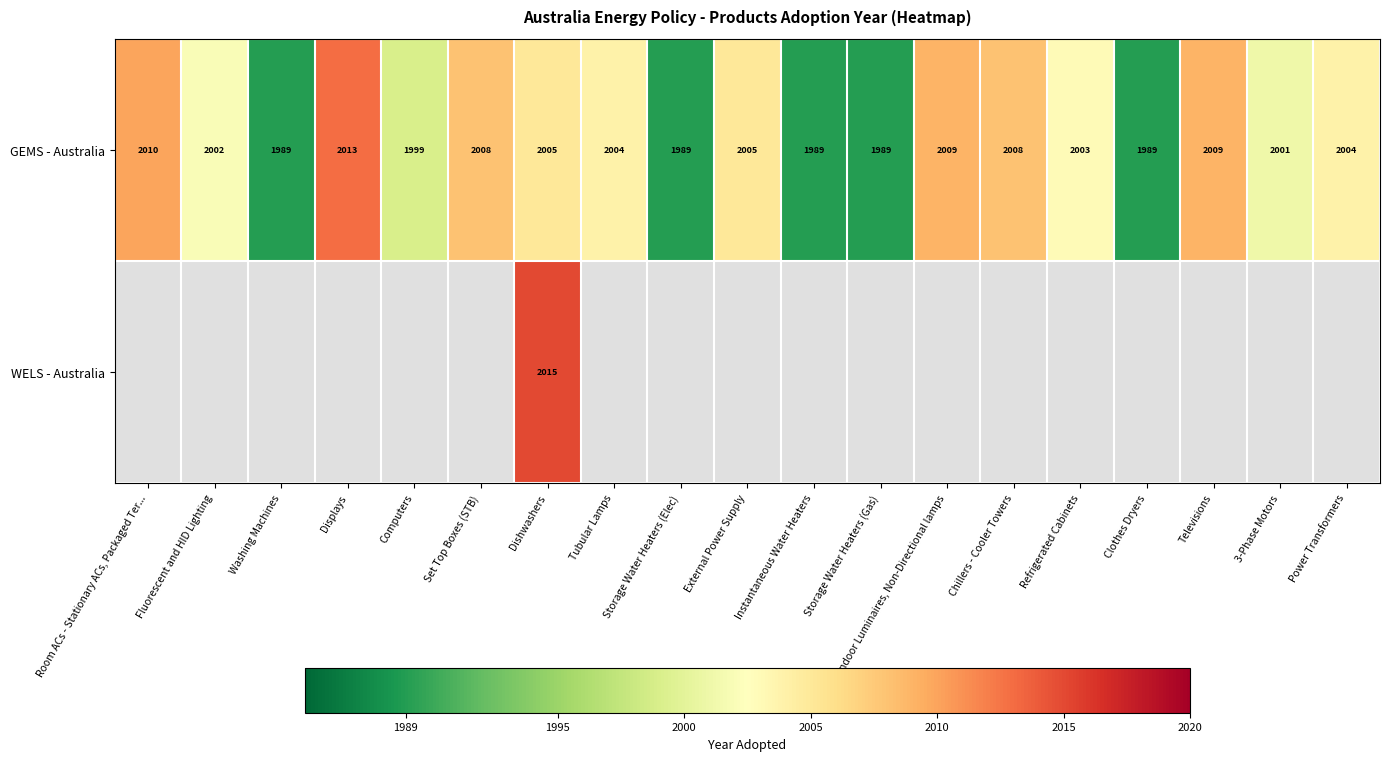

What is the sum of the GEMS - Australia values at Televisions and Clothes Dryers?

3998